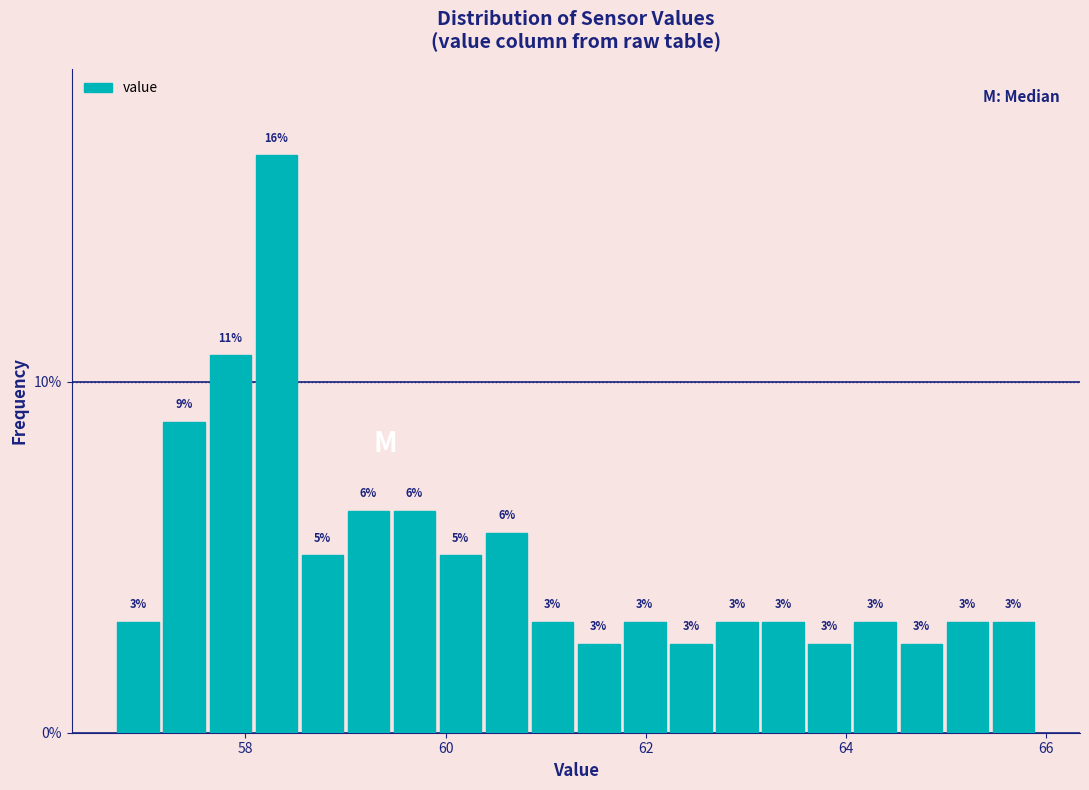

Read against the x-axis, roughly where is the centre of the tallest bar?

58.4